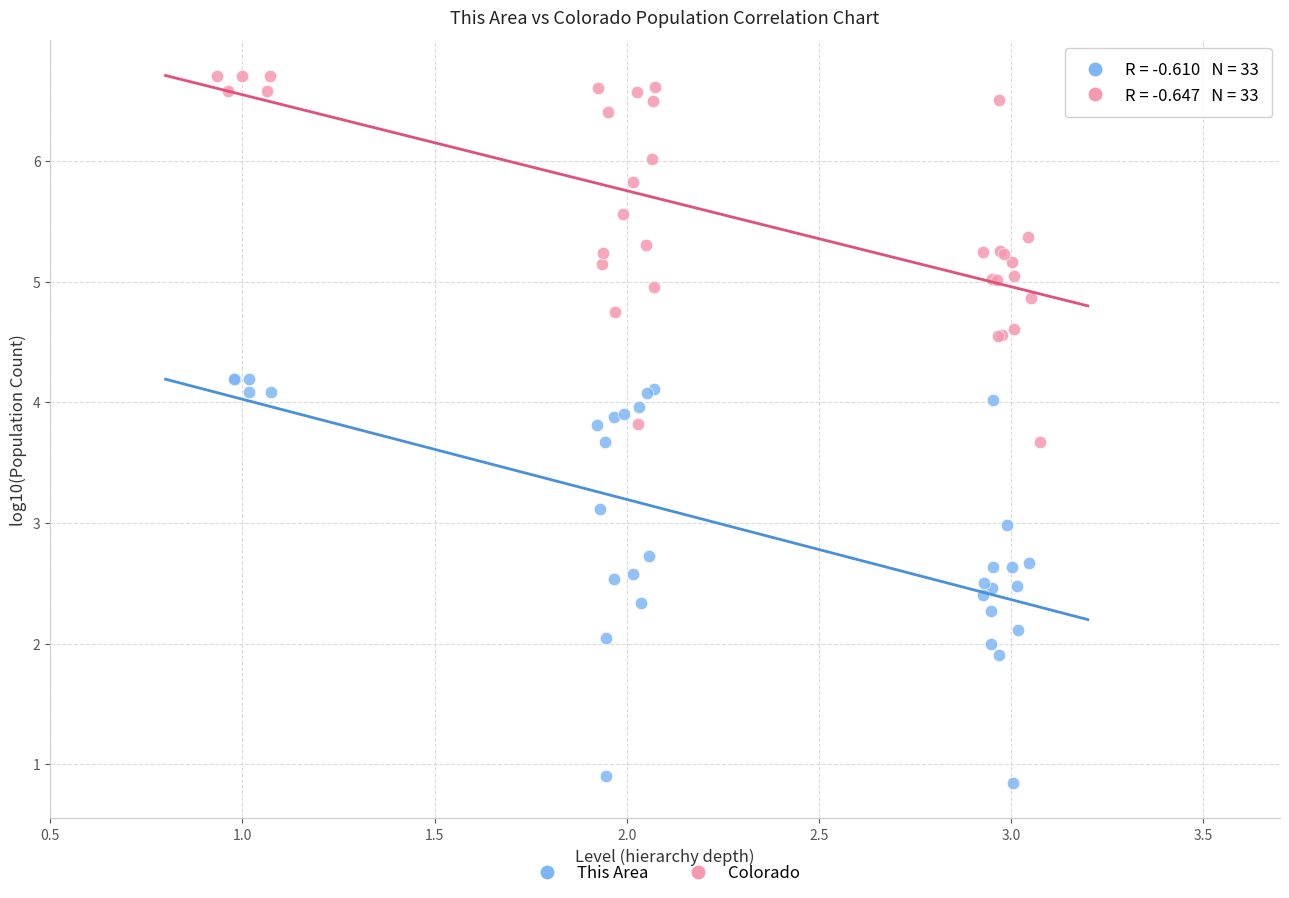

Which series has the largest Y range (max minus min)?

This Area